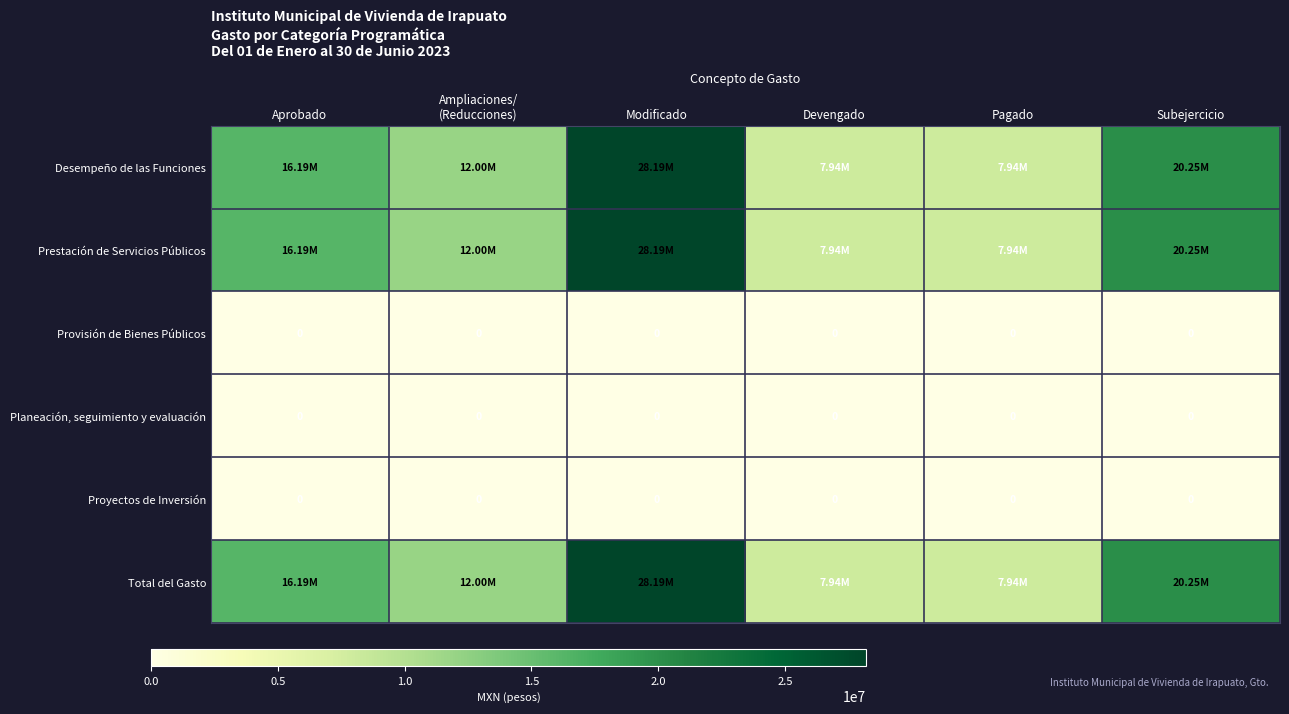

Which label corresponds to the largest value in the chart?

Modificado